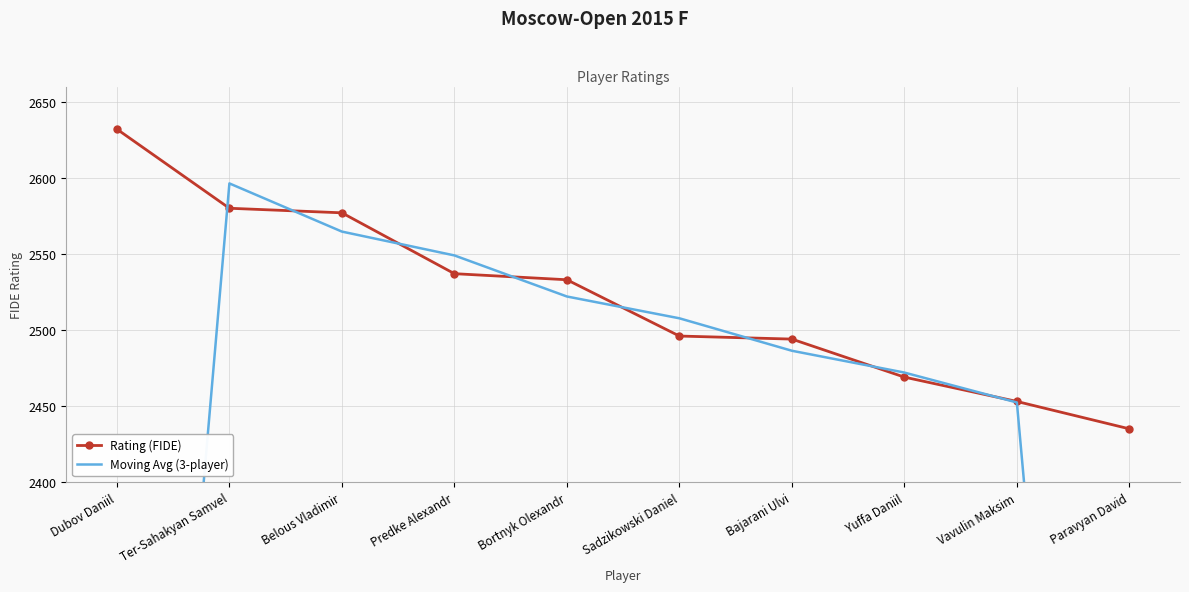

Rank the series by their maximum value, from lowest to highest.

Moving Avg (3-player), Rating (FIDE)